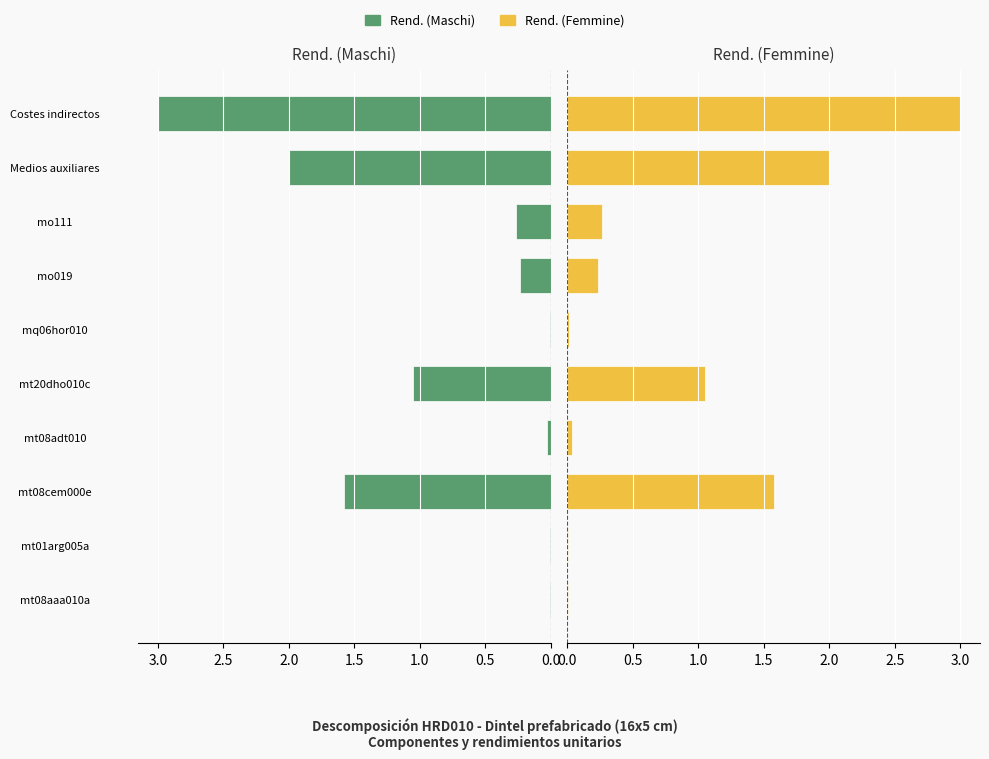

What is the average value of the Rend. (Femmine) series?

0.8